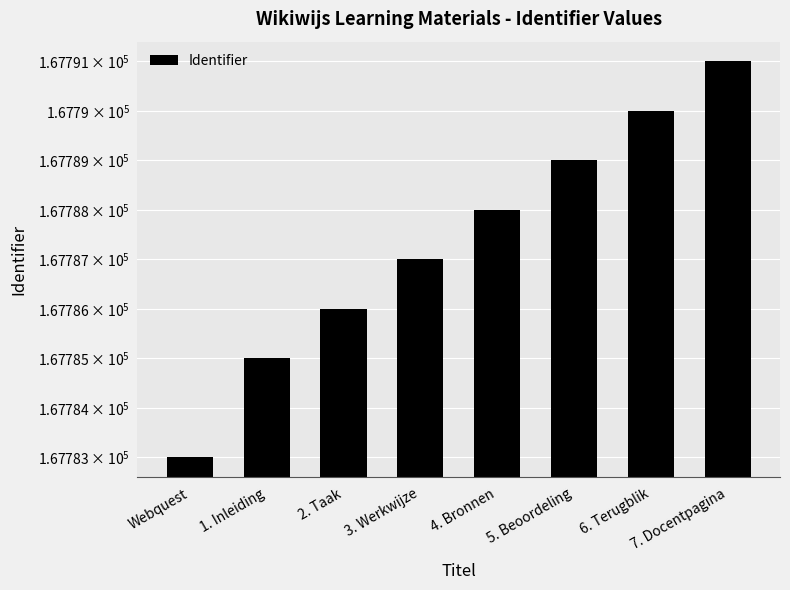

What is the label of the 4th bar from the left?

3. Werkwijze